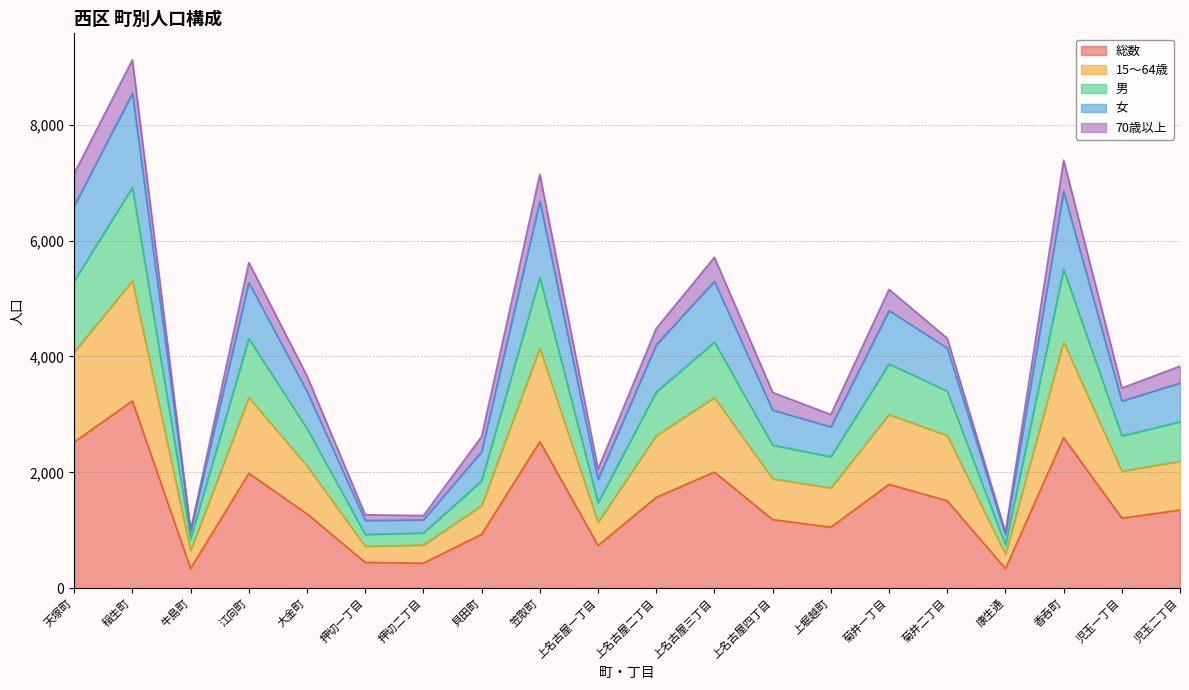

Does the chart display data point markers on the line(s)?

No